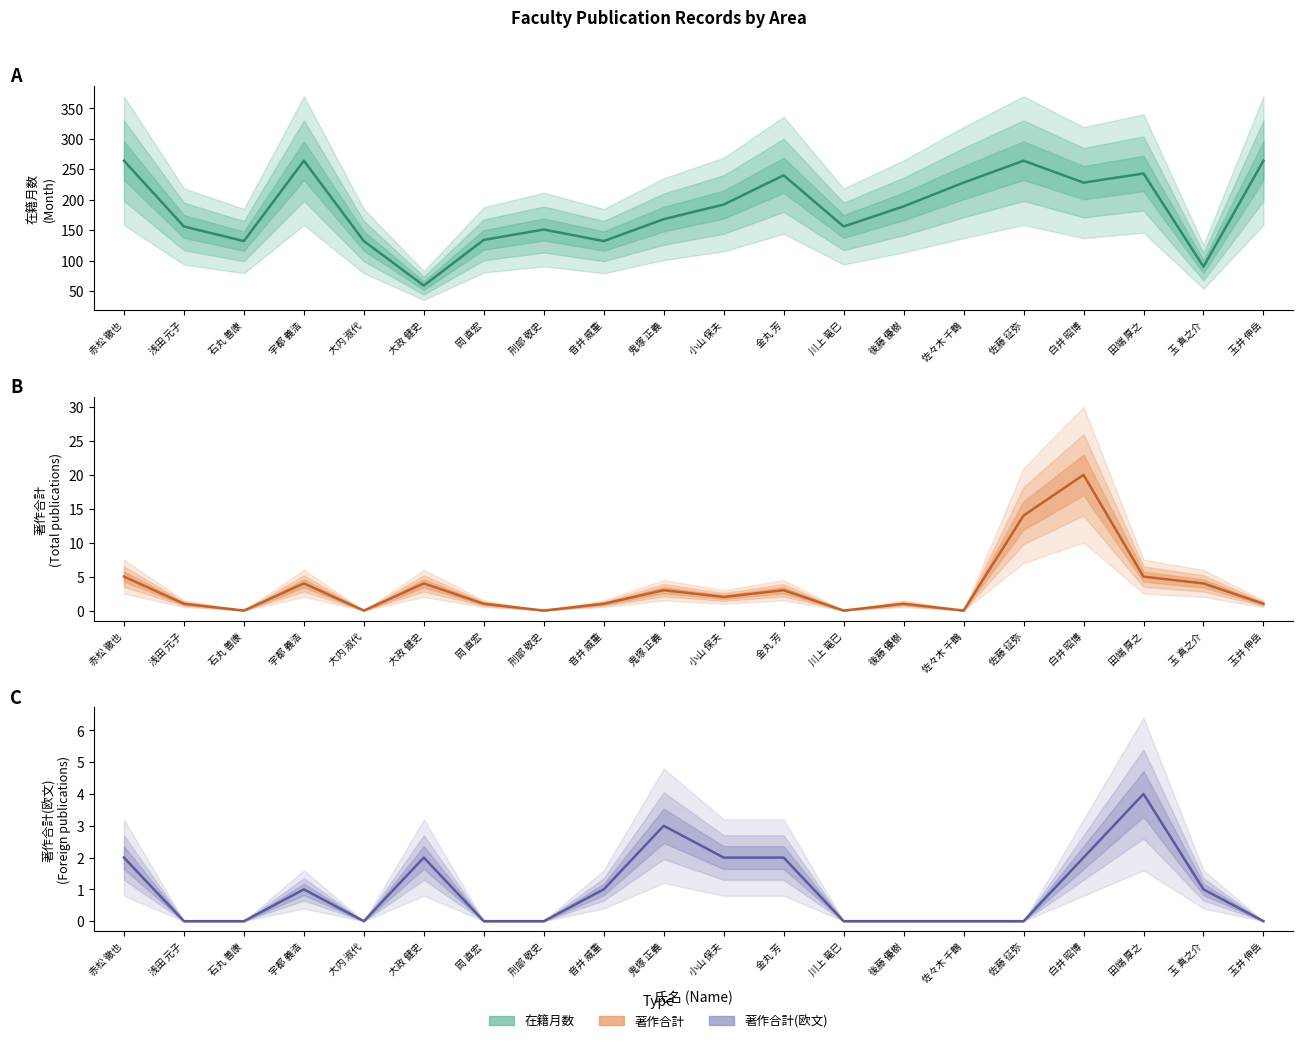

What is the average value of the 著作合計 series?

3